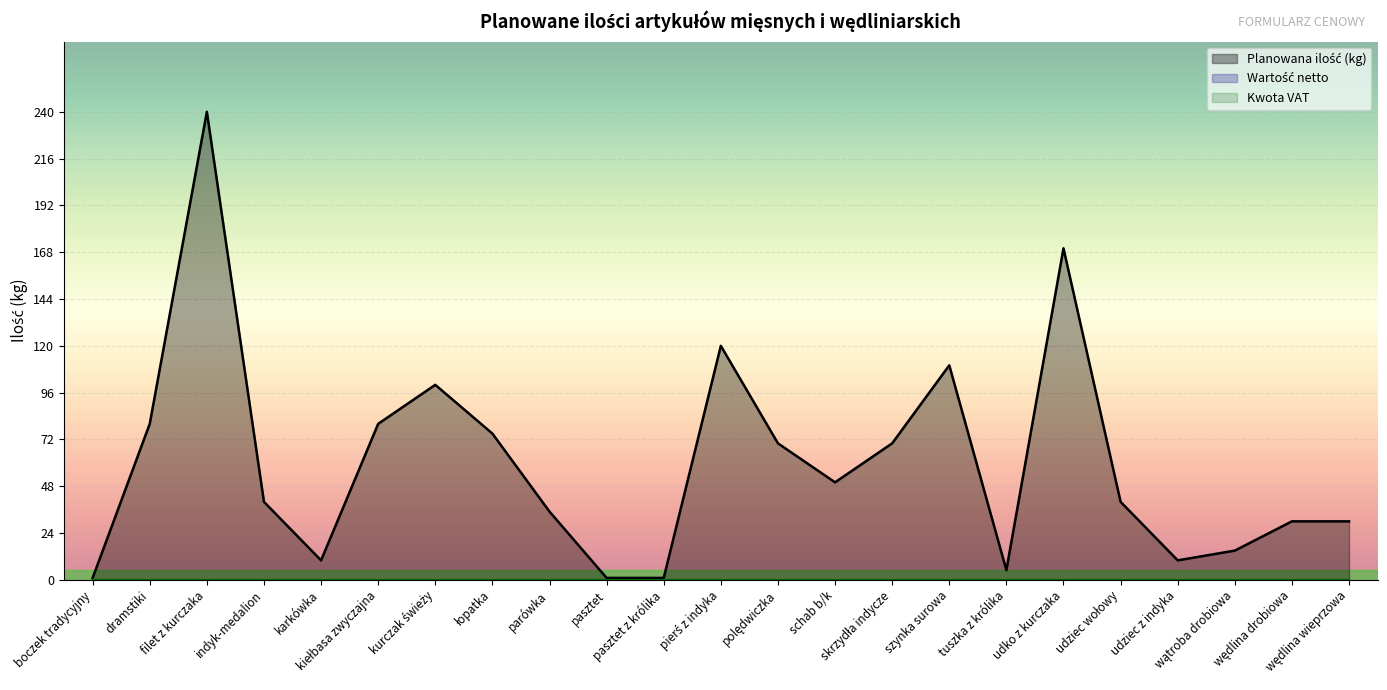

At how many categories does at least one series exceed 38?

13